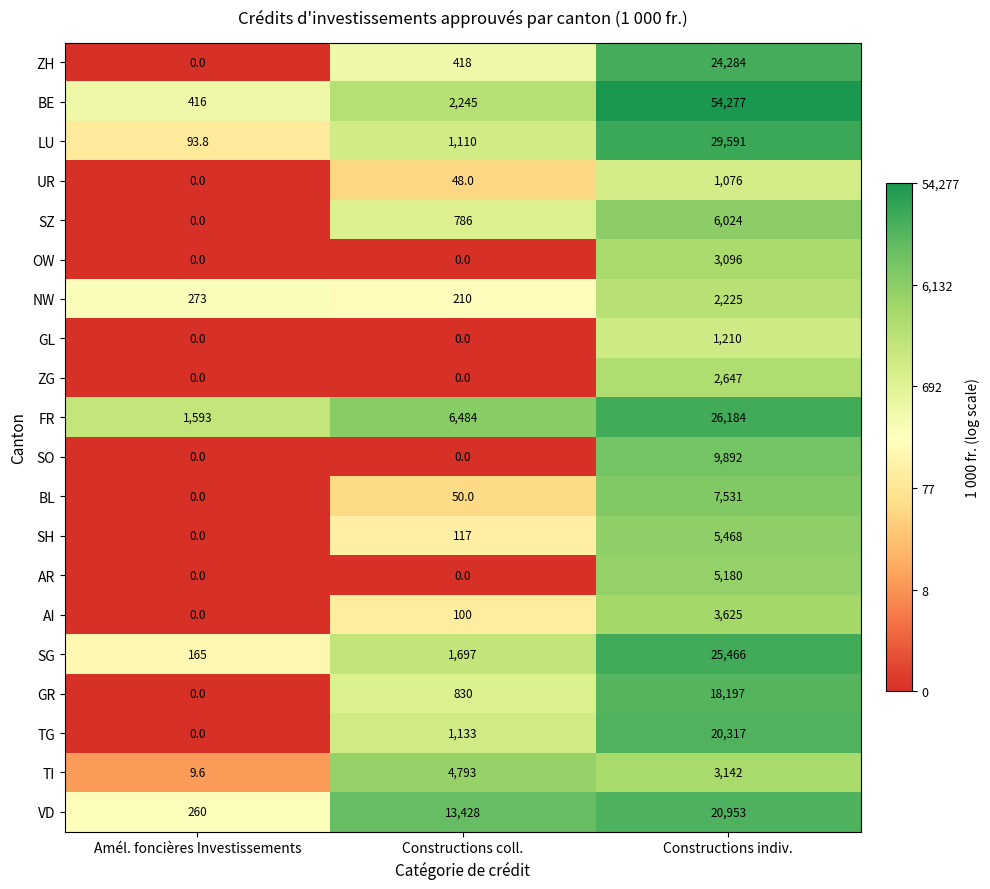

True or false: SZ has a value of 6024.0 at Constructions indiv..

True